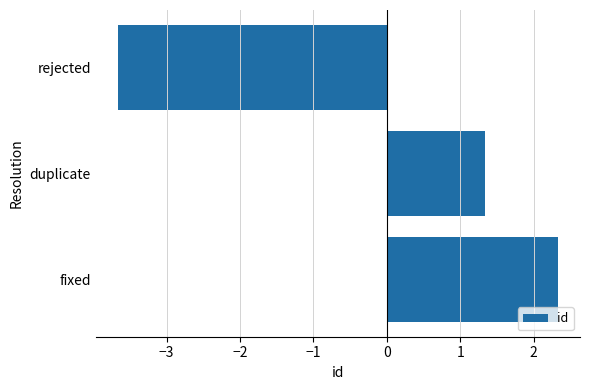

List the labels in order of value, largest first.

fixed, duplicate, rejected